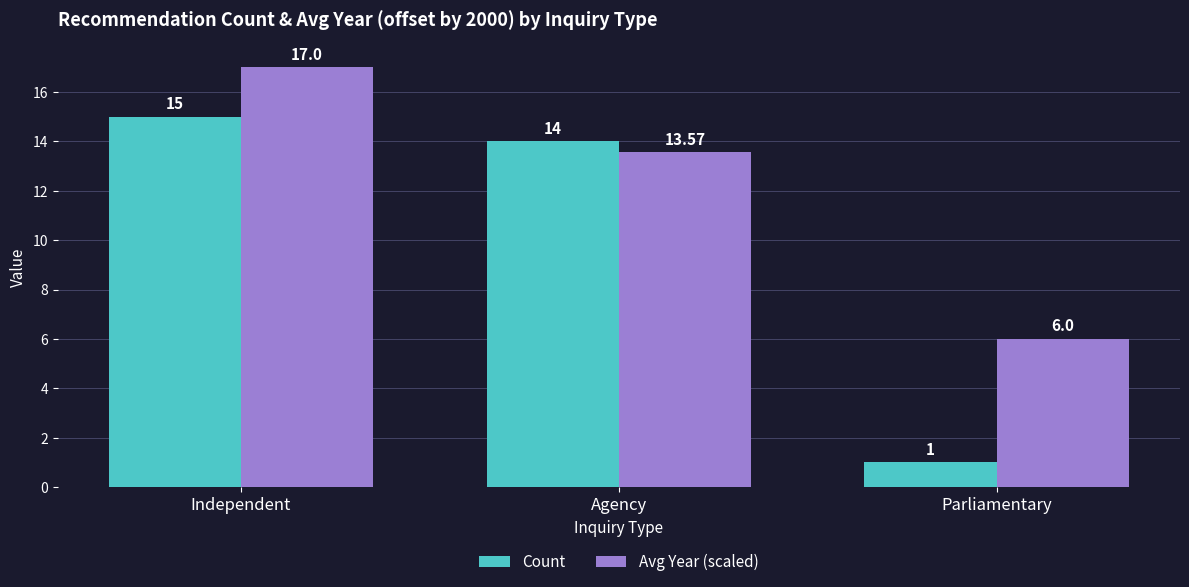

How many bars are there in total?

6